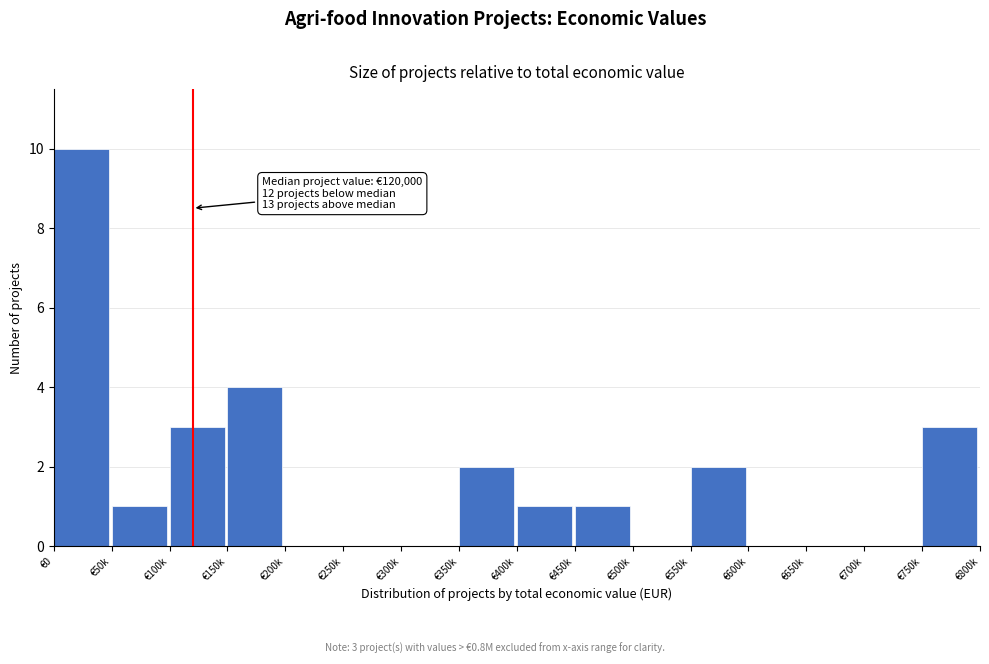

Reading left to right, what are all the values shown in this chart?

€0=10	€50k=1	€100k=3	€150k=4	€200k=0	€250k=0	€300k=0	€350k=2	€400k=1	€450k=1	€500k=0	€550k=2	€600k=0	€650k=0	€700k=0	€750k=3